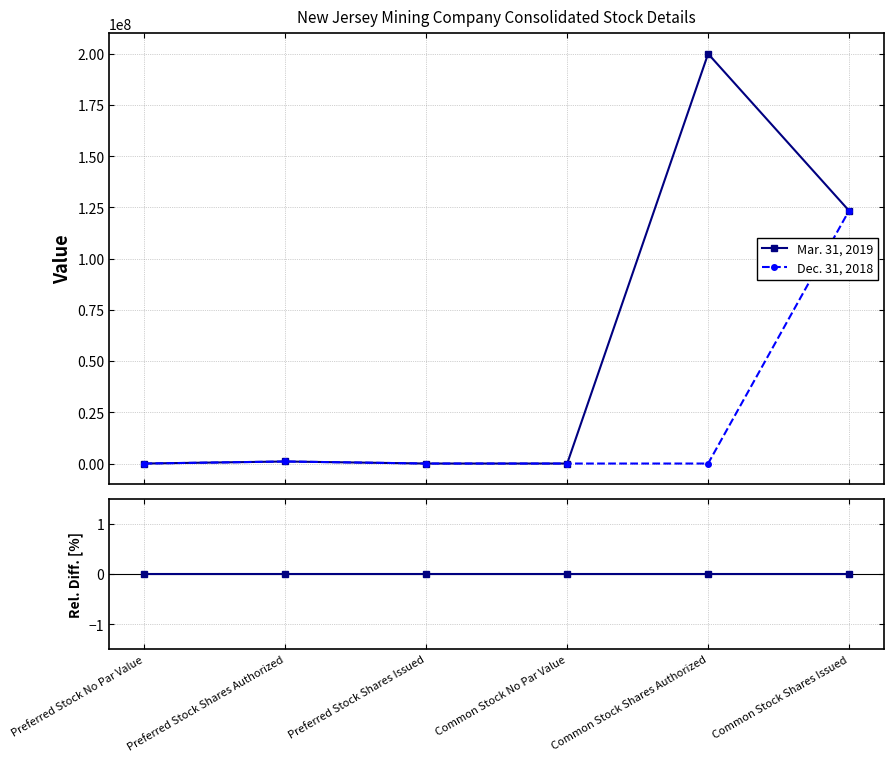

Rank the series by their maximum value, from highest to lowest.

Mar. 31, 2019, Dec. 31, 2018, Mar. 31, 2019 vs Dec. 31, 2018